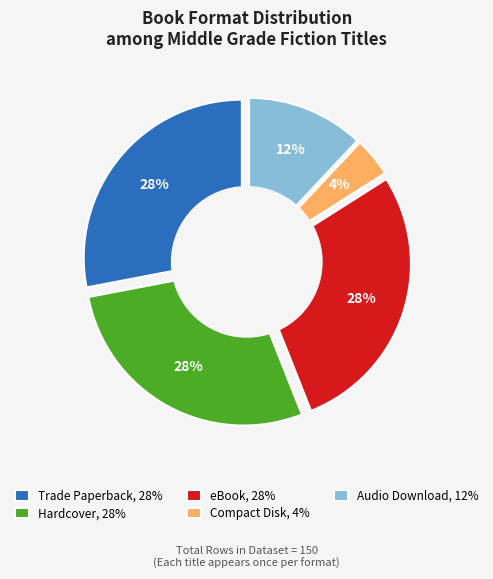

Rank the categories by value from lowest to highest.

Compact Disk / Audio Download only, Audio Download, Trade Paperback, Hardcover, eBook